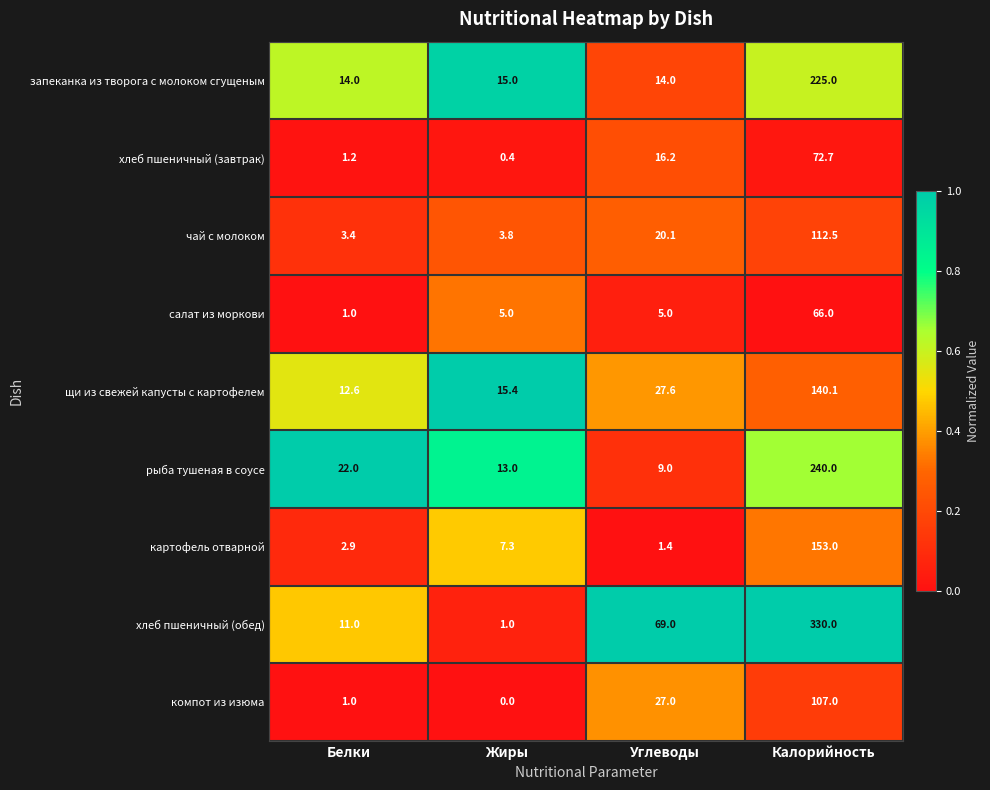

True or false: компот из изюма has a value of 6.5 at Углеводы.

False